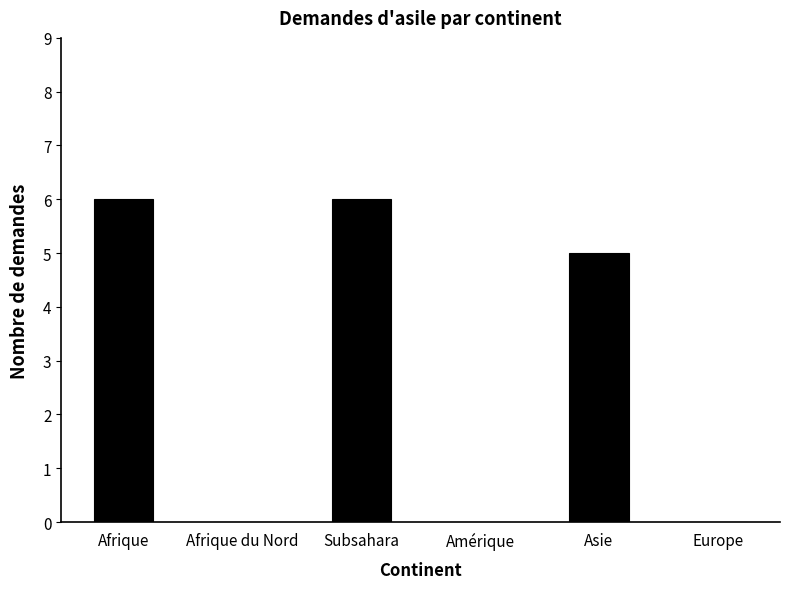

True or false: the data shows 5 at Asie.

True